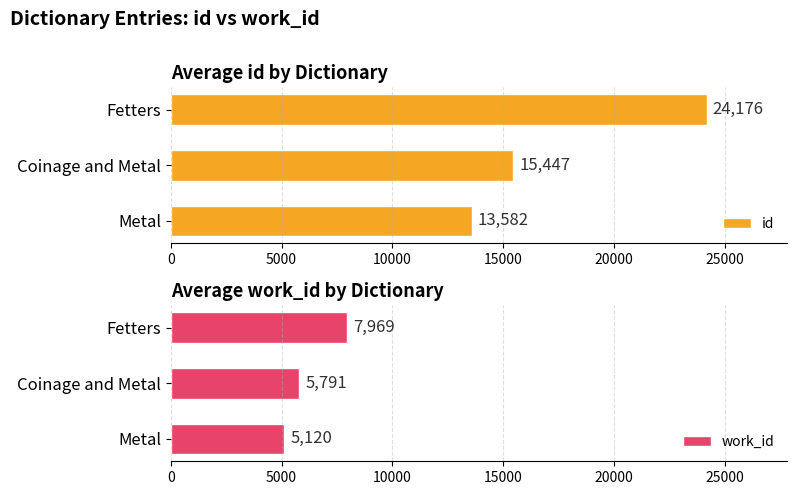

What is the sum of all work_id values?

18879.5